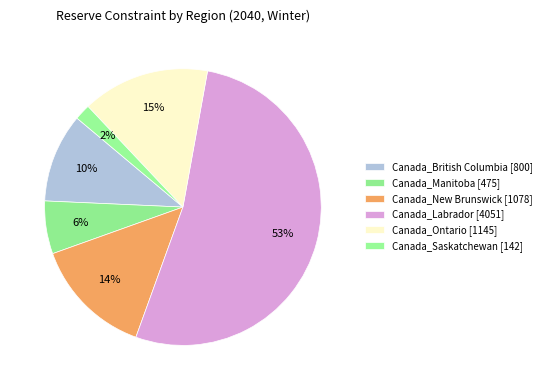

How many segments does this pie chart have?

6